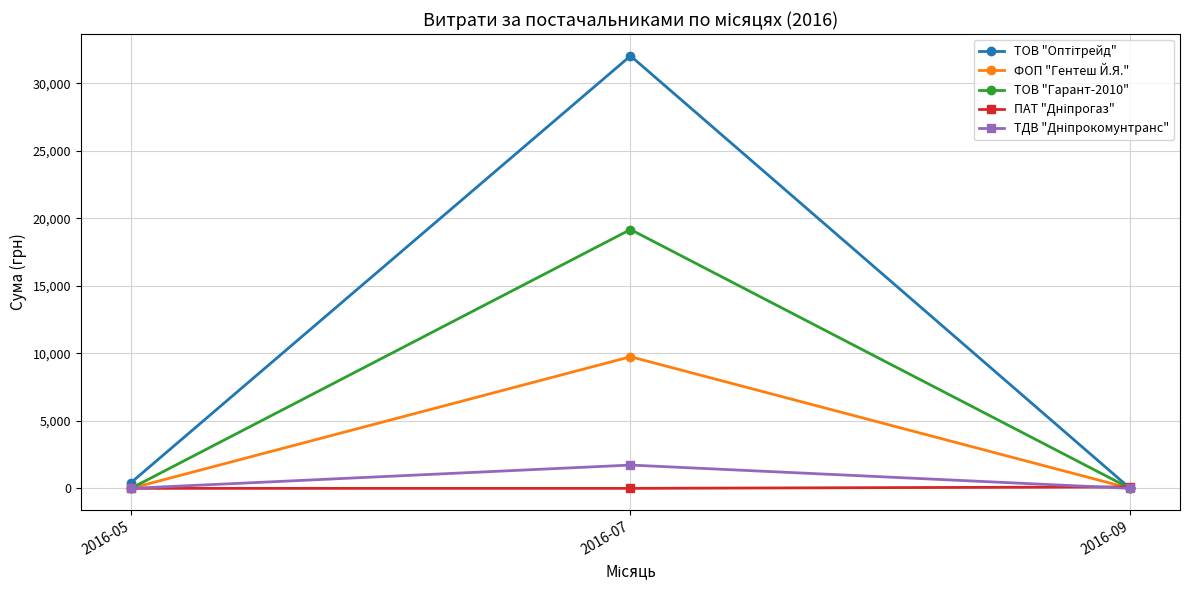

At how many categories does at least one series exceed 14871?

1